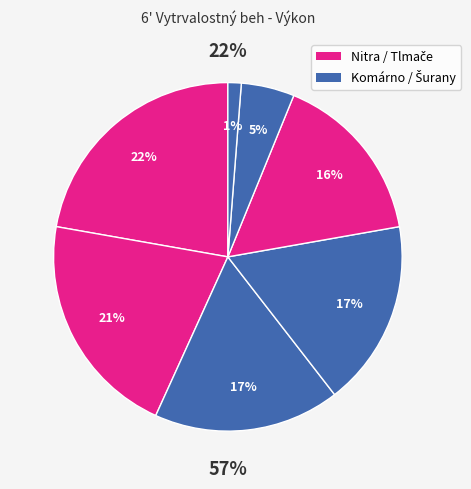

How much of the chart is everything except ŠAK športový AK Komárno (B)?

98.8%